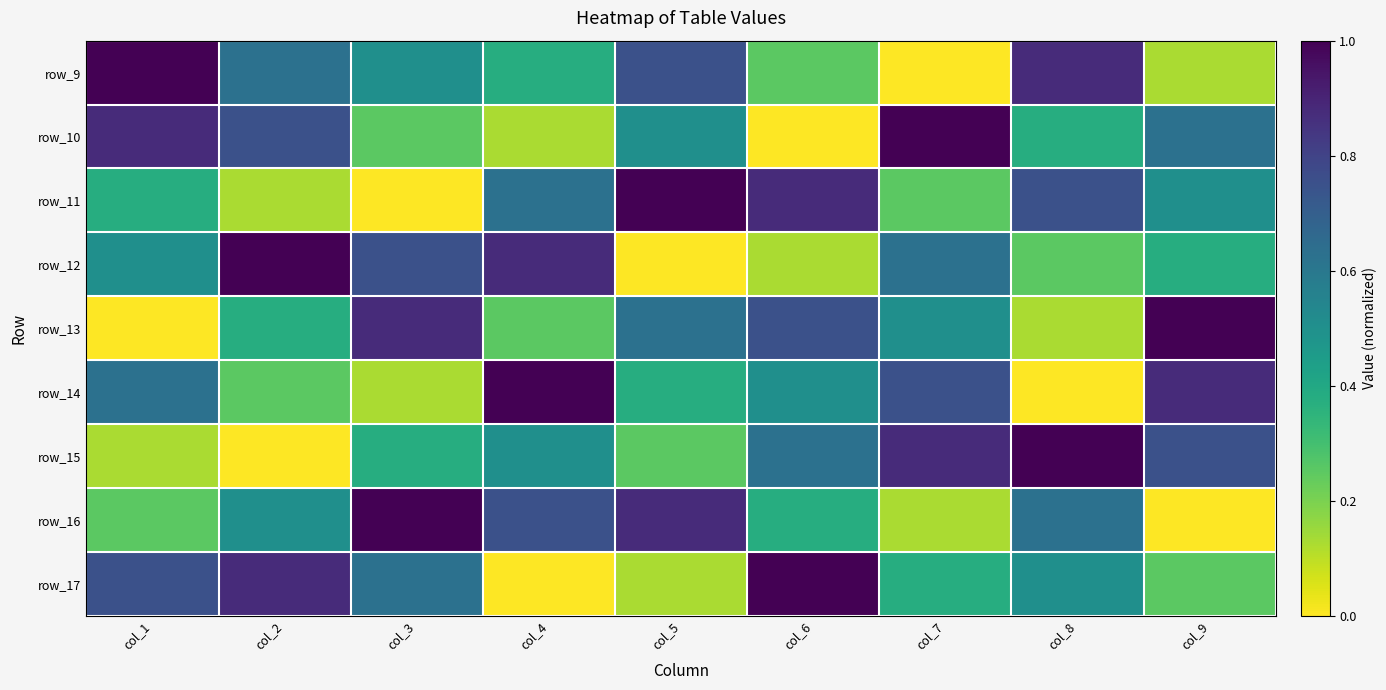

At how many categories does at least one series exceed 0?

9